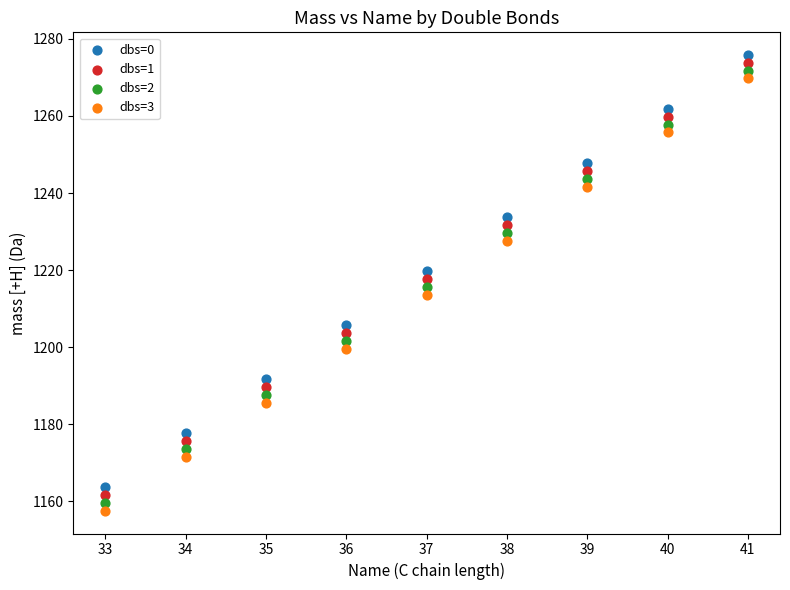

Across all data points, what is the range of Y values (max minus min)?

118.2